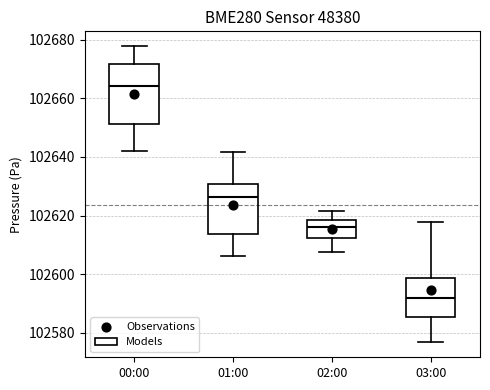

Where does the median line of the box for 01:00 sit on the y-axis? The values are not printed on the chart, so give them approximately, as read against the axis.

102626